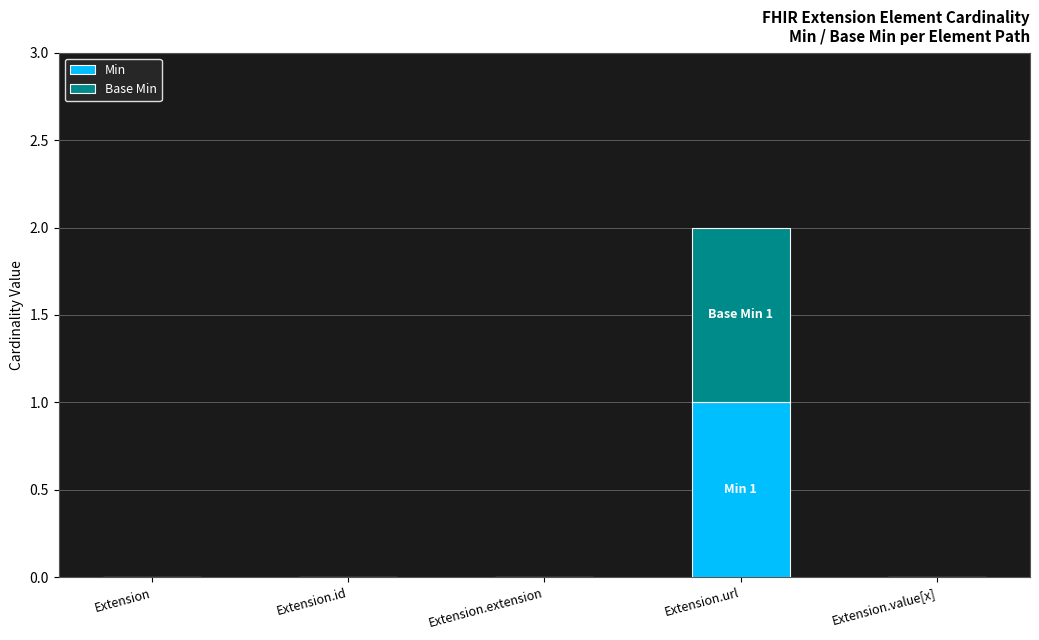

At which category is the sum across all series the highest?

Extension.url